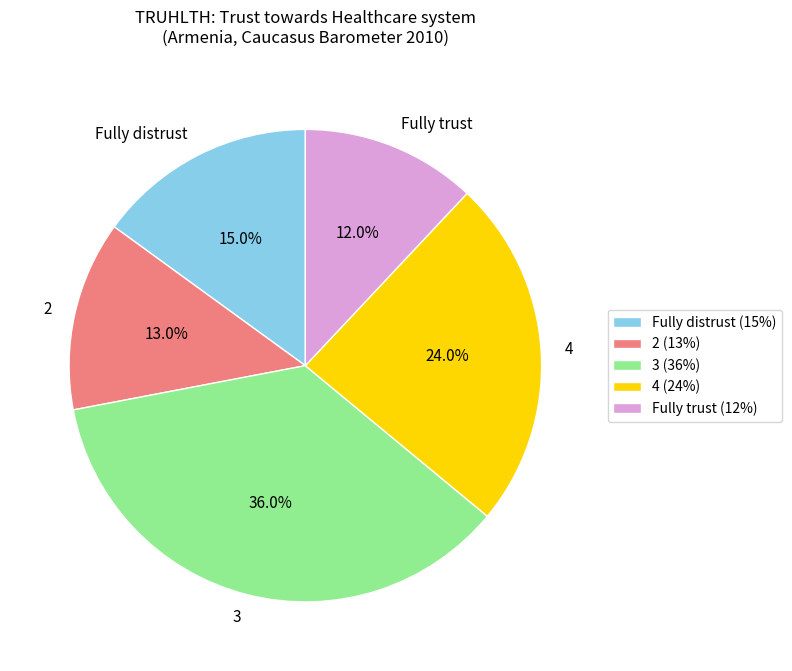

The 2 slice represents 3% of the pie. True or false?

False